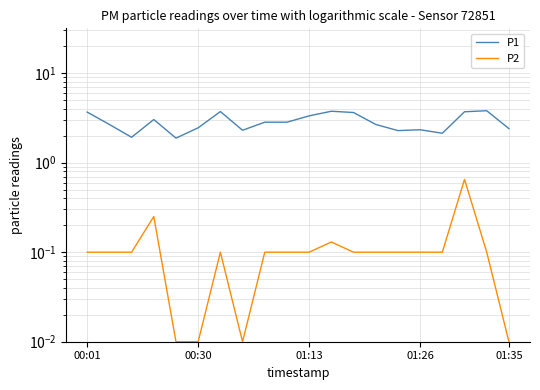

What are all the series names shown in the legend?

P1, P2